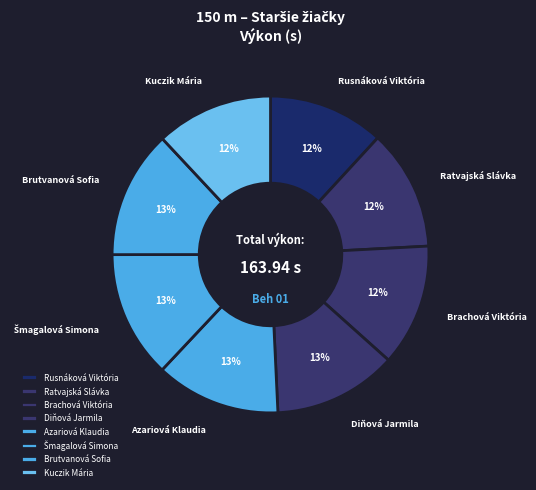

Count the number of slices in the pie.

8